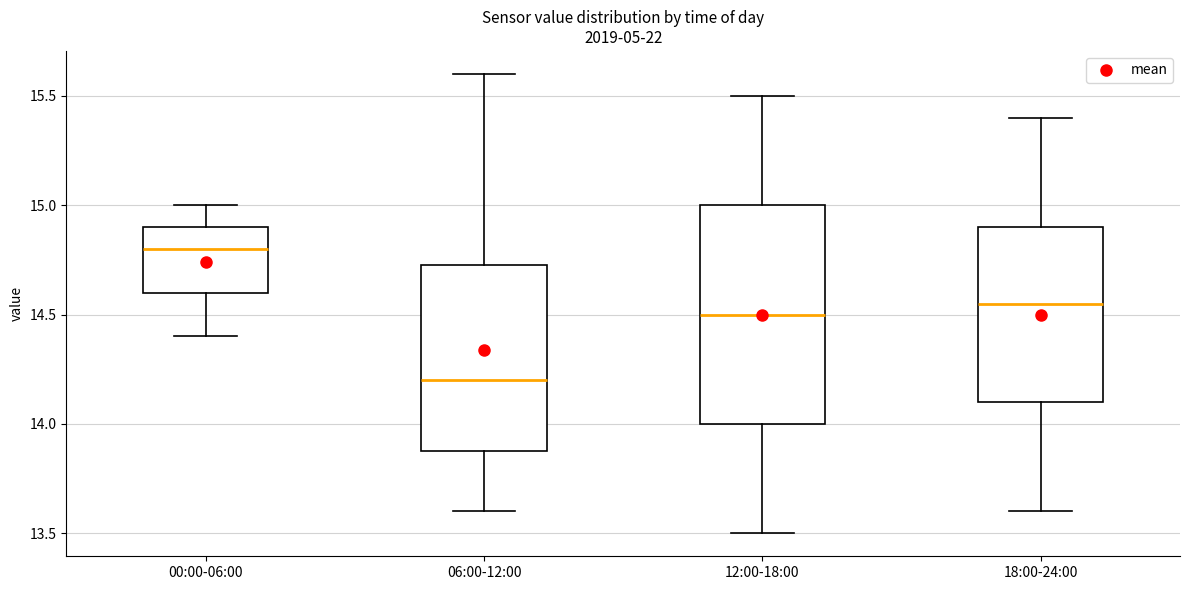

Where does the median line of the box for 12:00-18:00 sit on the y-axis? The values are not printed on the chart, so give them approximately, as read against the axis.

14.50